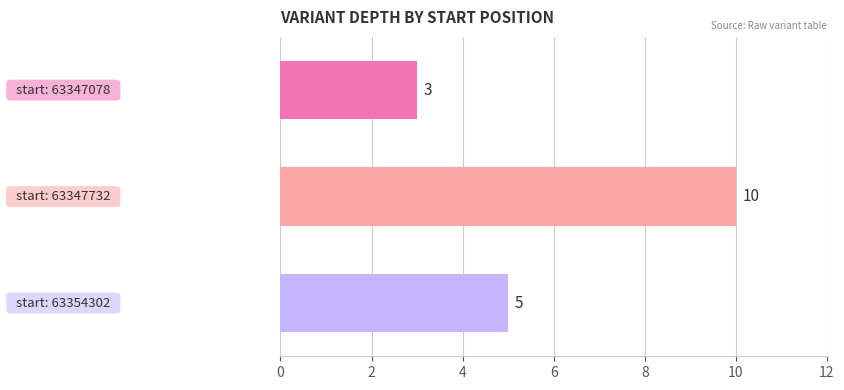

What is the maximum value shown in the chart?

10